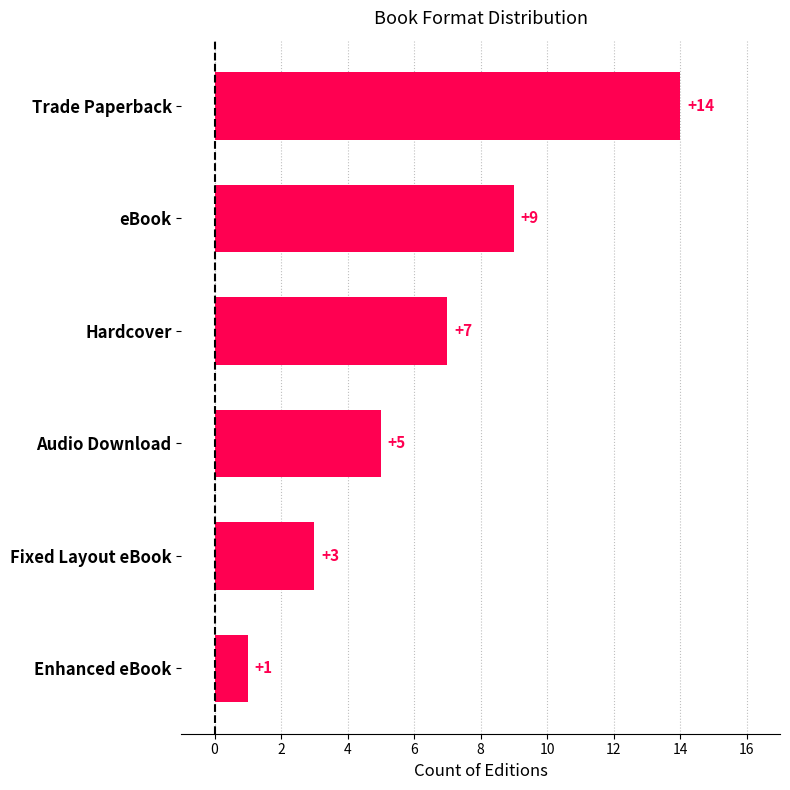

Reading bottom to top, what are all the values shown in this chart?

Enhanced eBook=1	Fixed Layout eBook=3	Audio Download=5	Hardcover=7	eBook=9	Trade Paperback=14